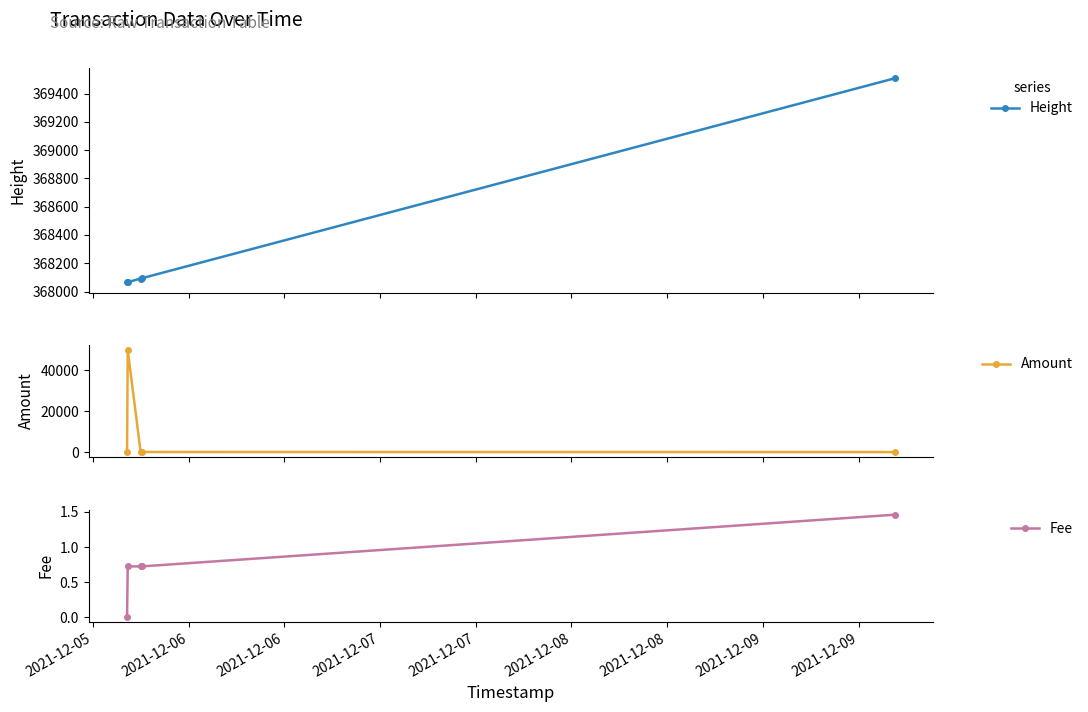

In Amount, how many points are lower than both neighbors (excluding endpoints)?

1